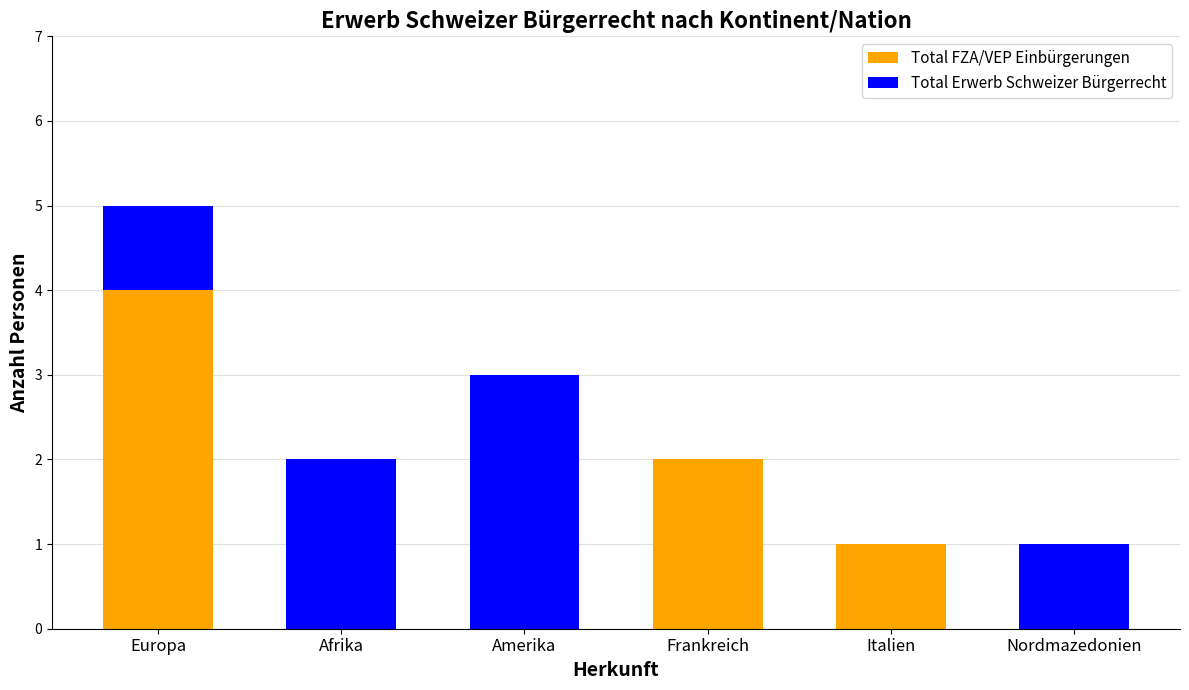

Reading left to right, transcribe the values for Total FZA/VEP Einbürgerungen.

Europa=4	Afrika=0	Amerika=0	Frankreich=2	Italien=1	Nordmazedonien=0